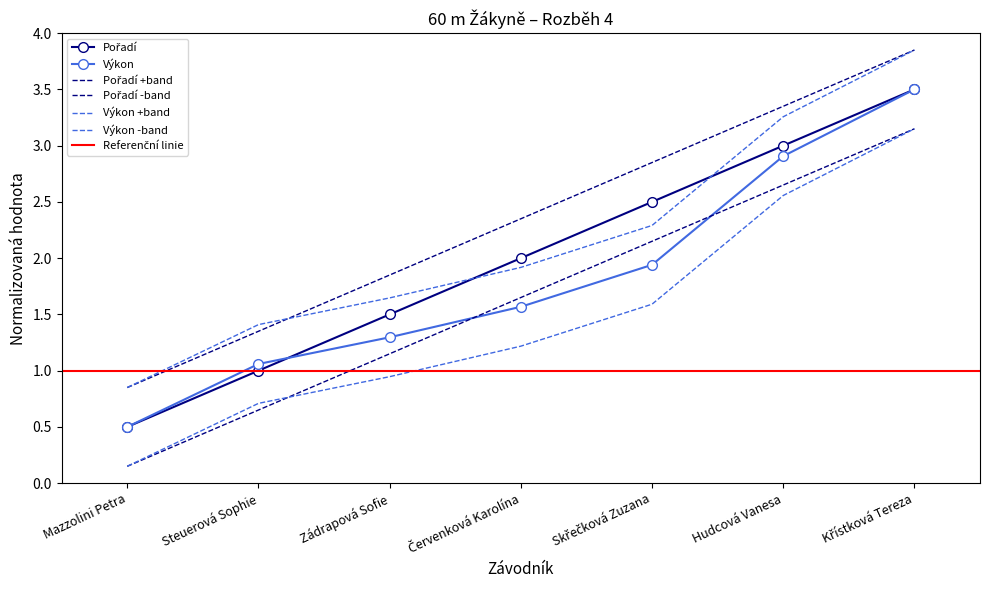

What is the sum of all Výkon values?

12.8